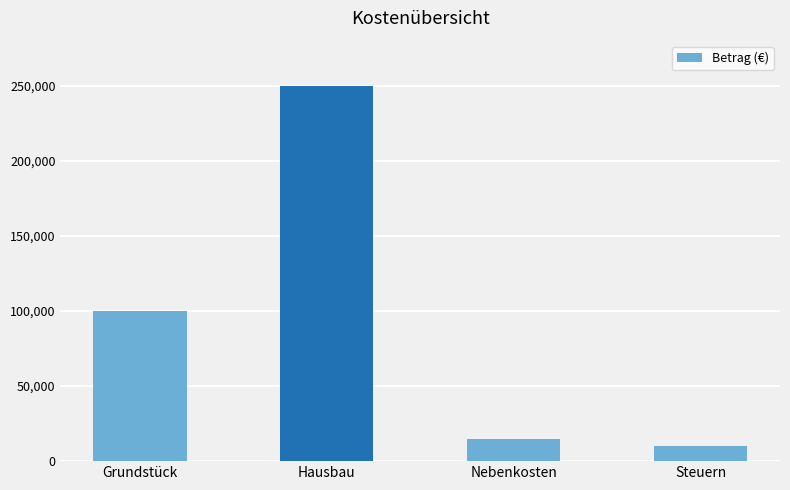

What is the approximate value at Grundstück, to the nearest 100?

100000